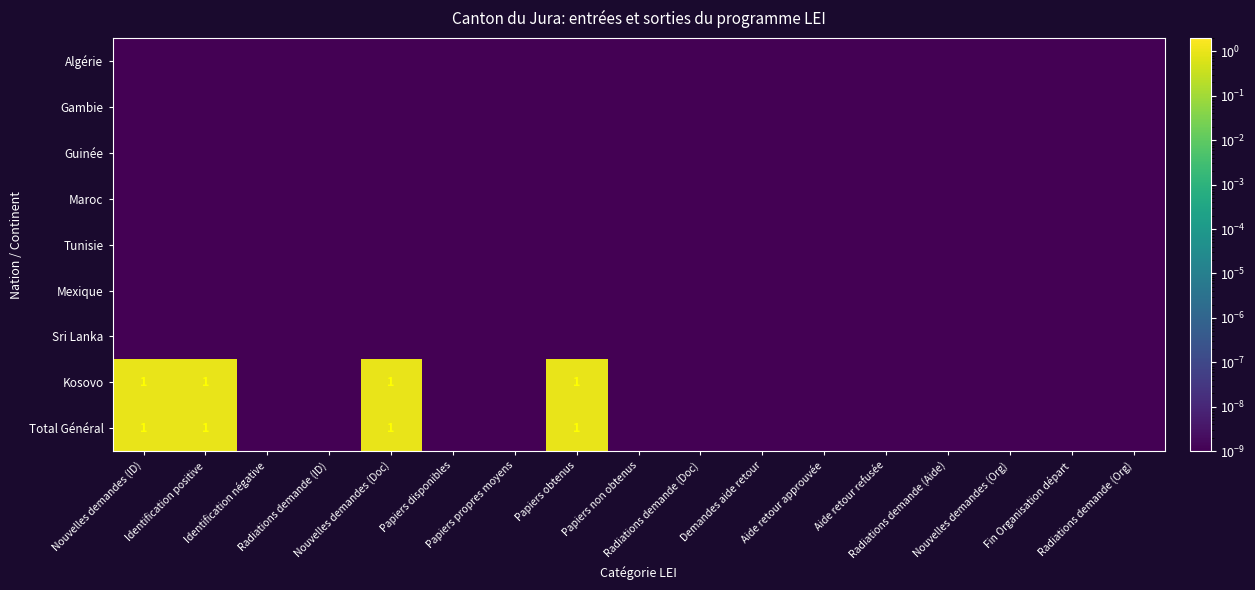

At how many categories does at least one series exceed 0?

17